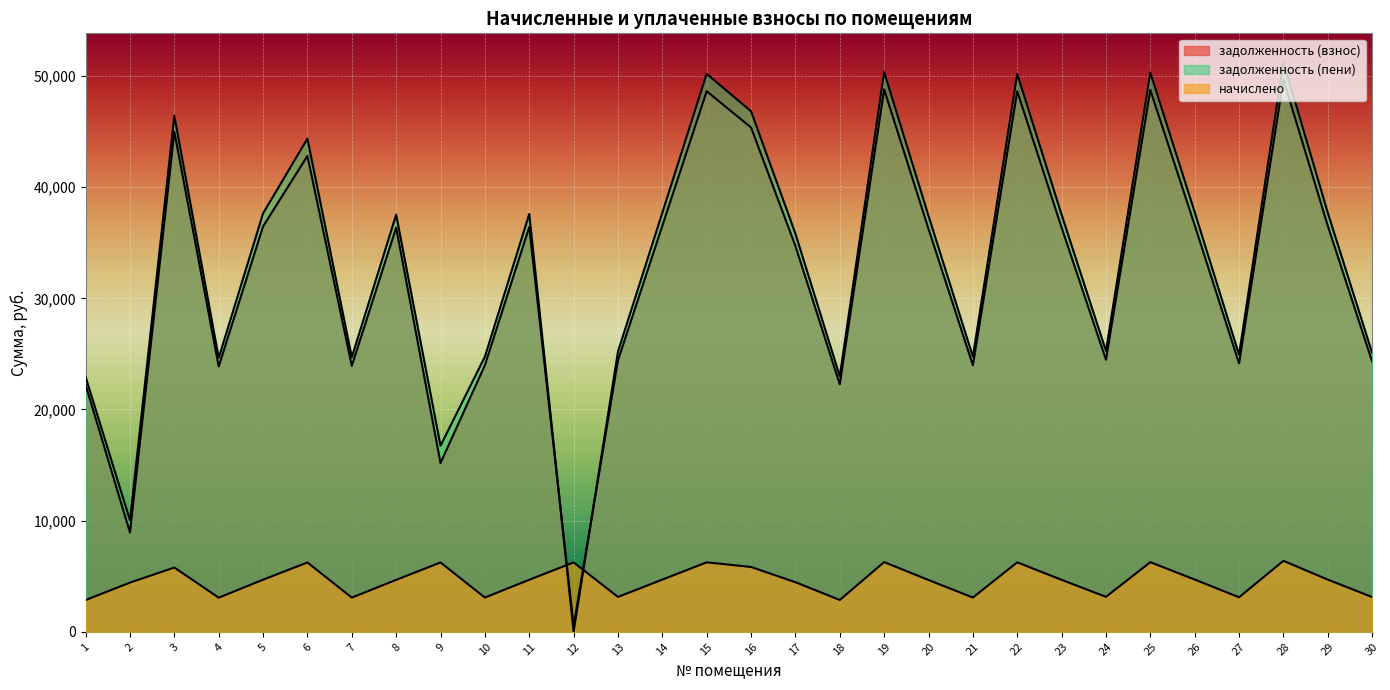

Read the задолженность (пени) value at 8.

37529.6